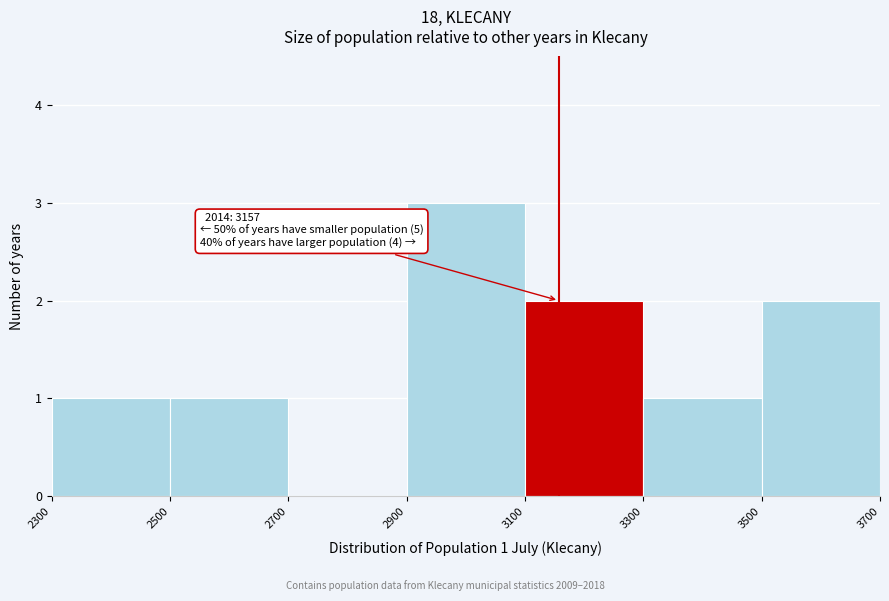

Over which range of the x-axis is the bar tallest?

2900 to 3100